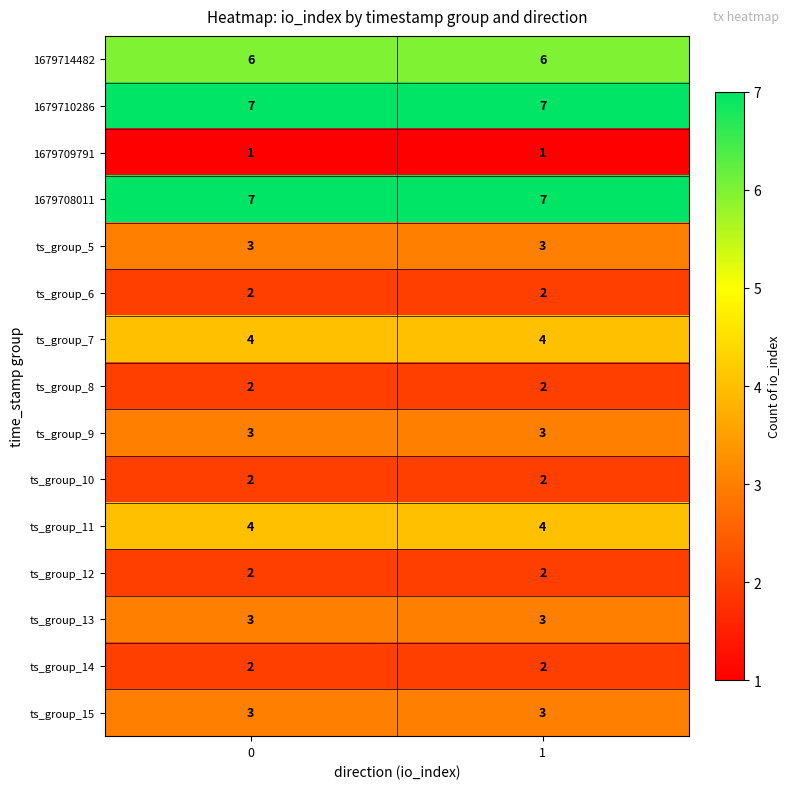

What is the smallest value displayed?

1